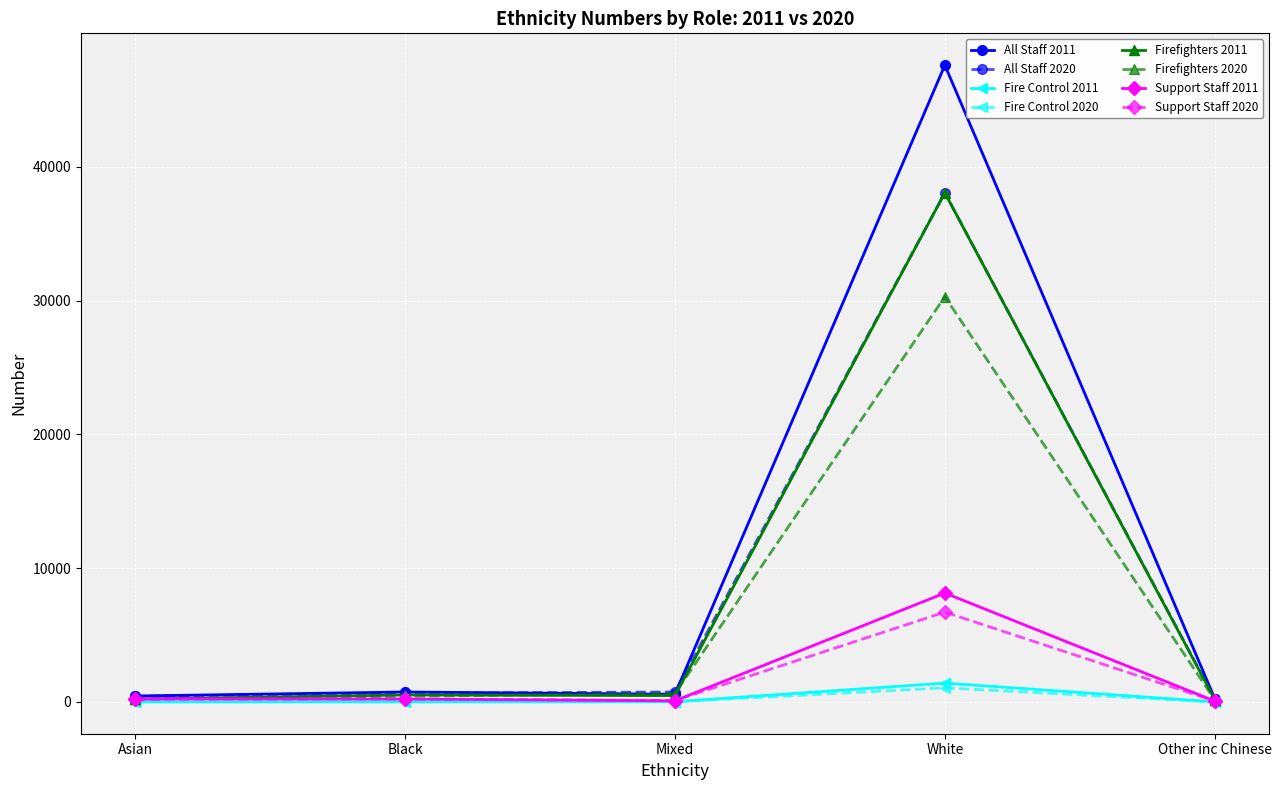

How many data points does each series have?

5